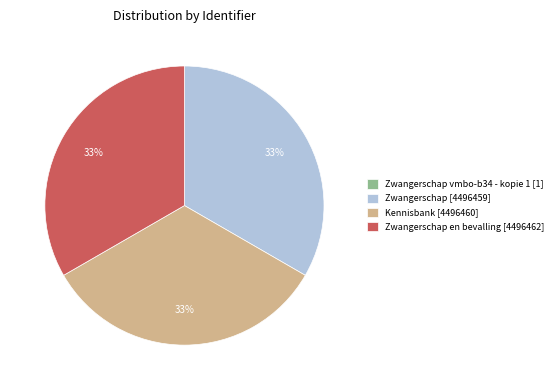

Is it true that Kennisbank [4496460] is 46% of the pie?

False